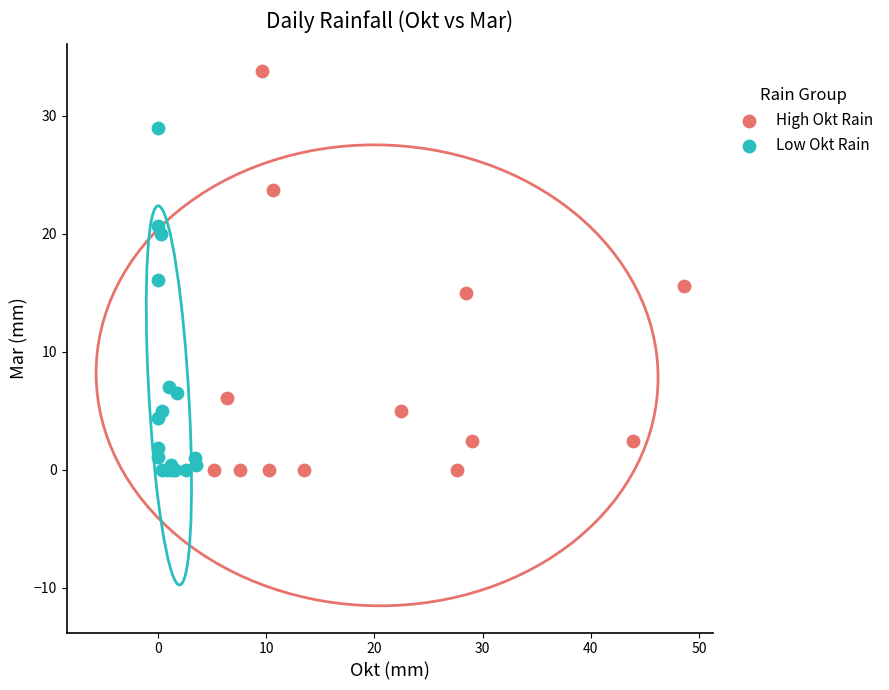

Which series contains the highest Y value?

High Okt Rain